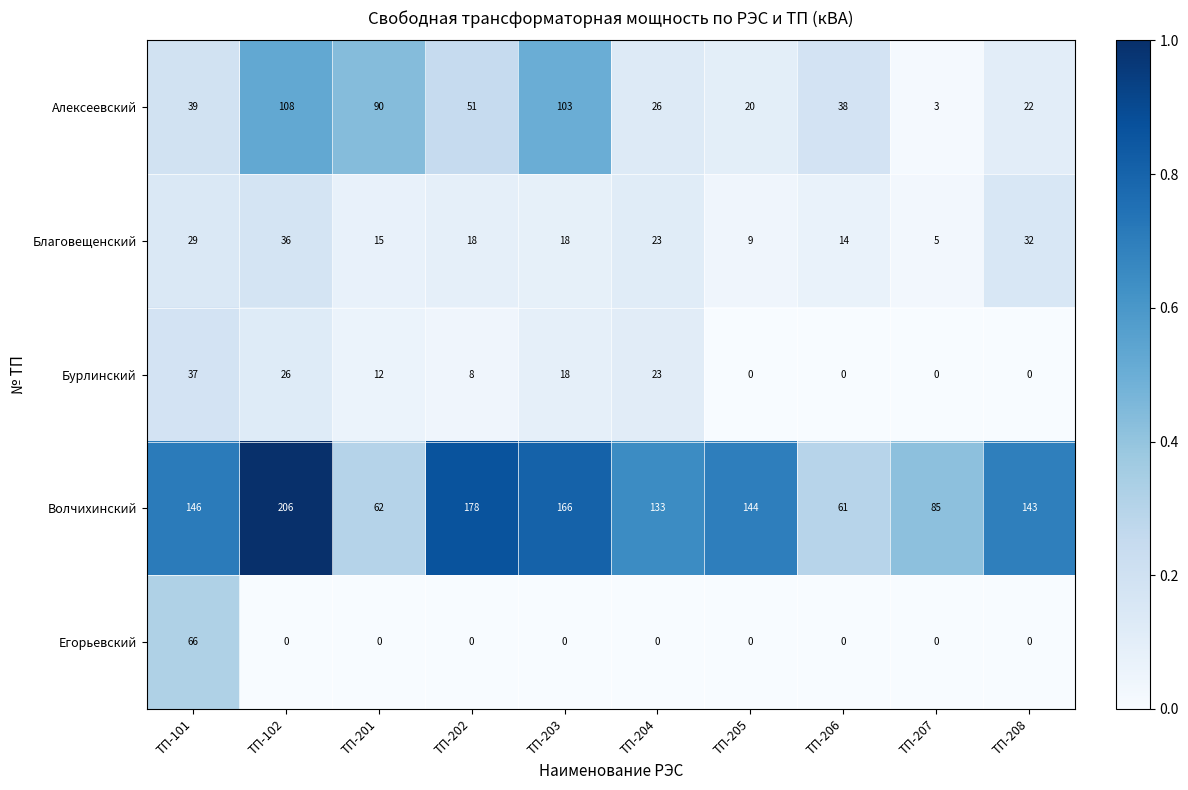

What is the total value across all series at ТП-102?

376